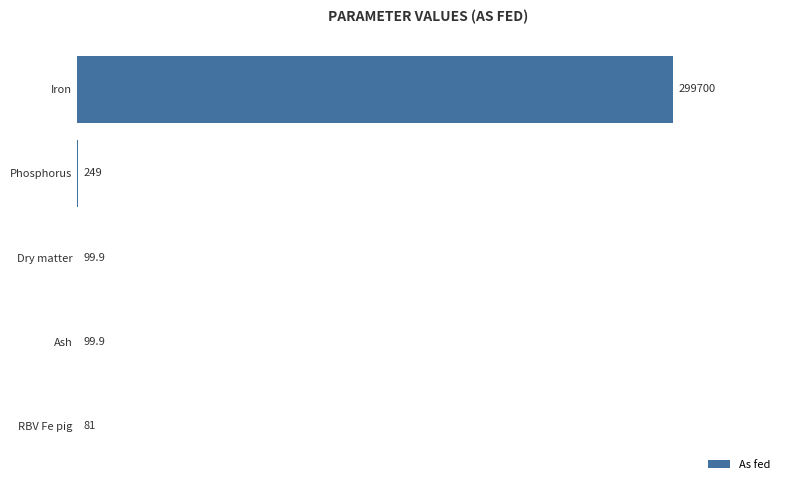

Approximately how many times larger is the value at Phosphorus compared to Dry matter?

2.5